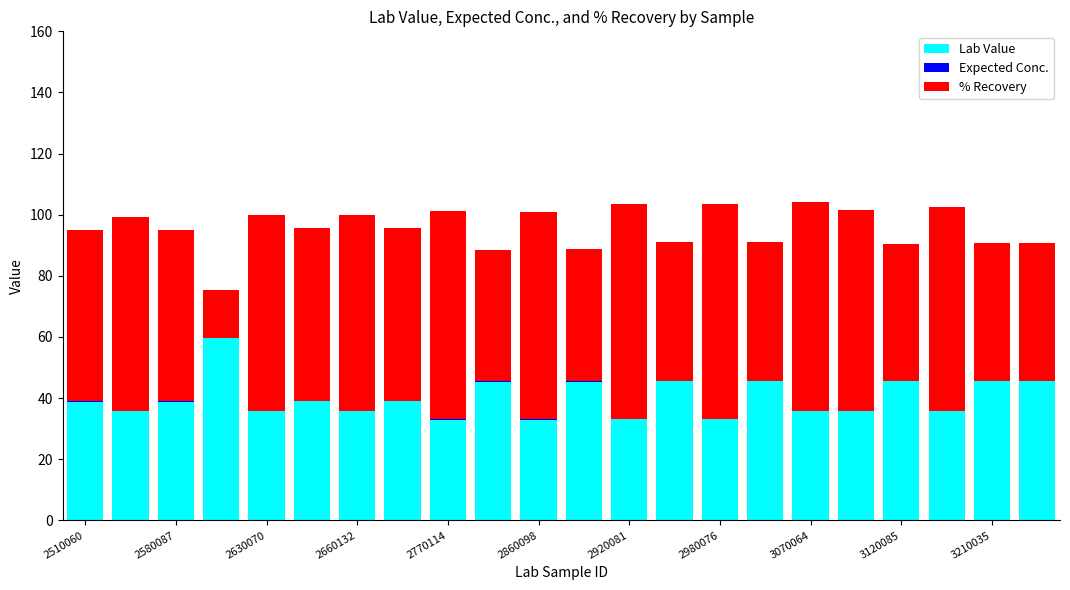

Rank the series by their average value, from highest to lowest.

% Recovery, Lab Value, Expected Conc.